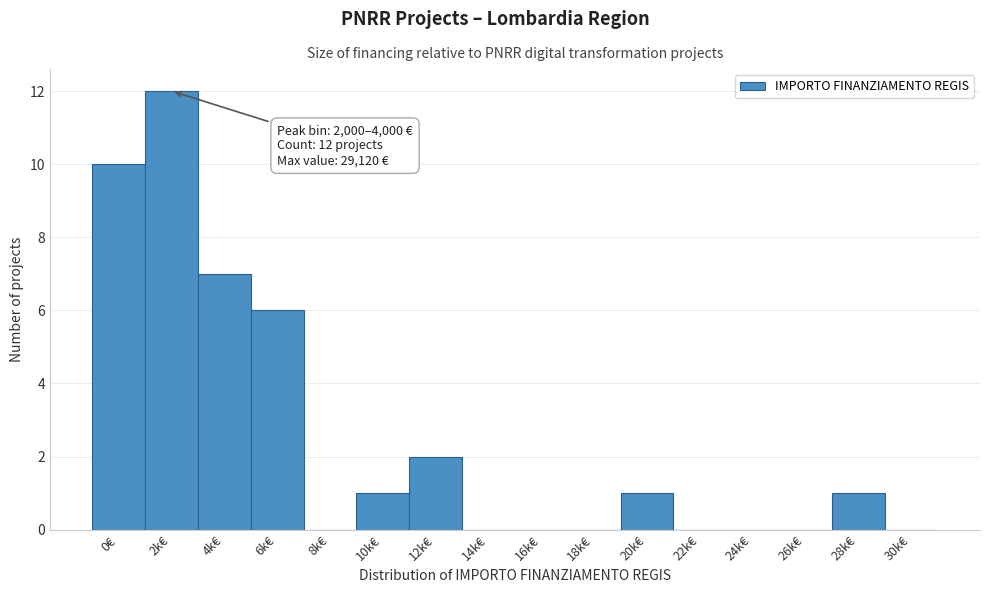

Reading right to left, extract all data points from this chart.

30k€=0	28k€=1	26k€=0	24k€=0	22k€=0	20k€=1	18k€=0	16k€=0	14k€=0	12k€=2	10k€=1	8k€=0	6k€=6	4k€=7	2k€=12	0€=10